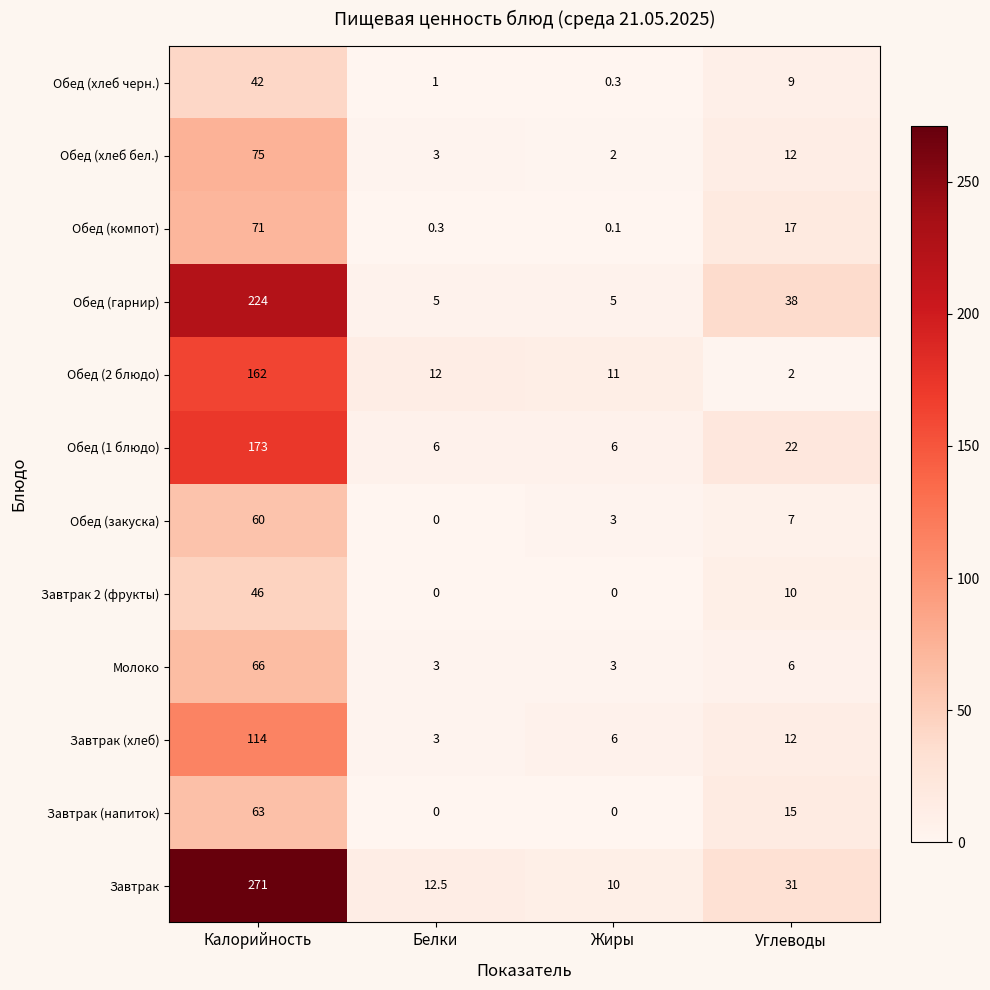

What is the sum of all Обед (хлеб бел.) values?

92.0